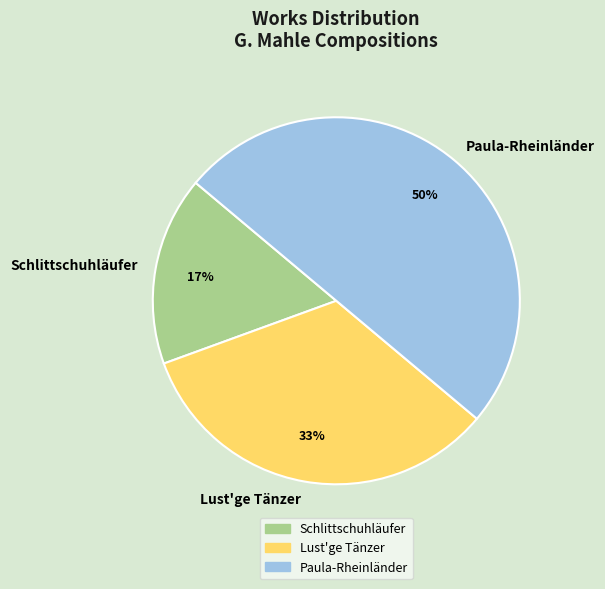

What is the ratio of the value at Schlittschuhläufer to the value at Paula-Rheinländer?

0.3